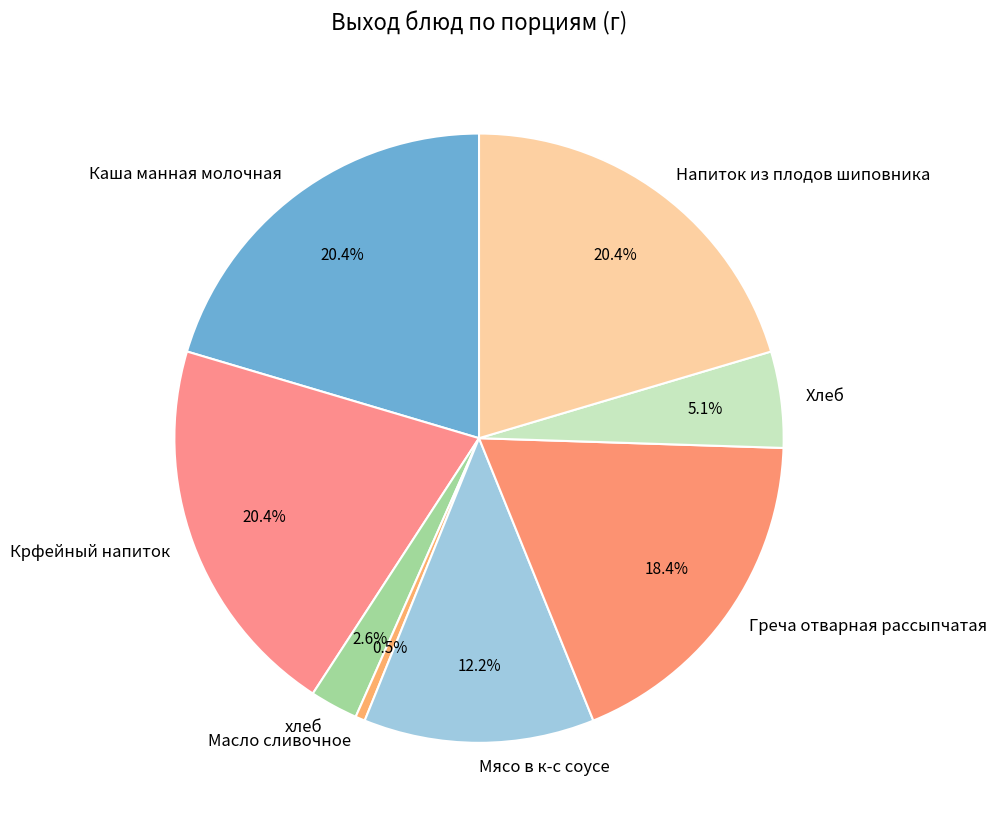

Is Напиток из плодов шиповника the majority of the pie?

No